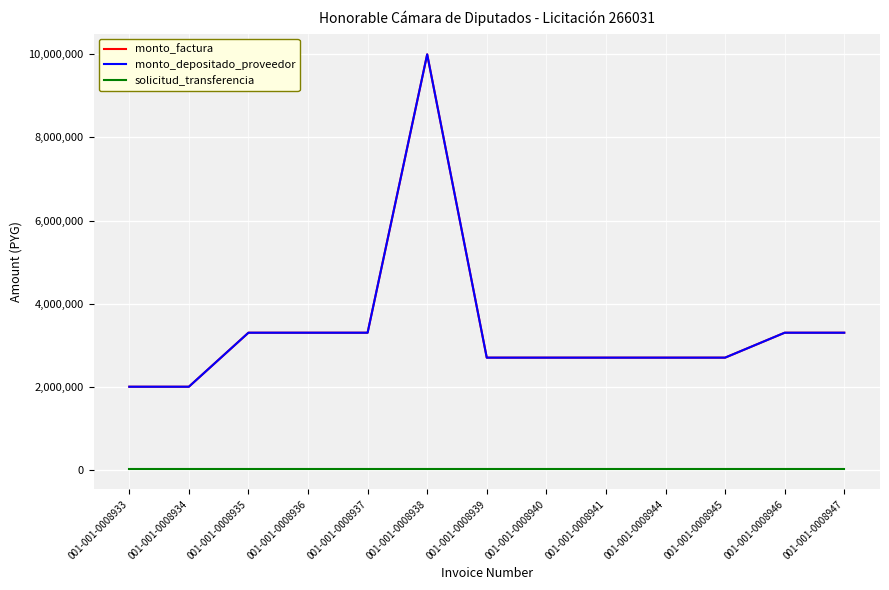

True or false: solicitud_transferencia and monto_depositado_proveedor intersect in this chart.

False